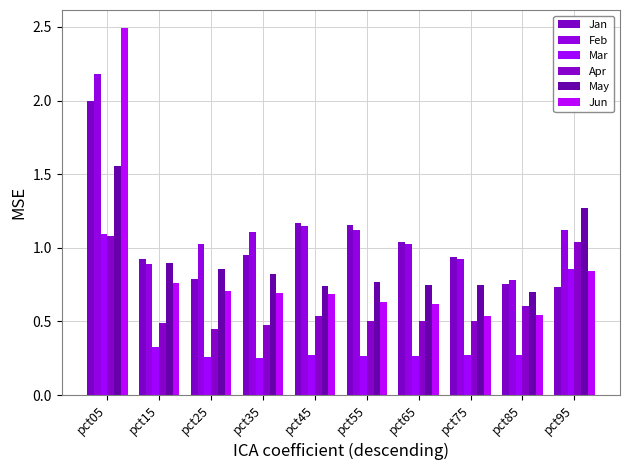

At which label is Apr closest to 0?

pct25